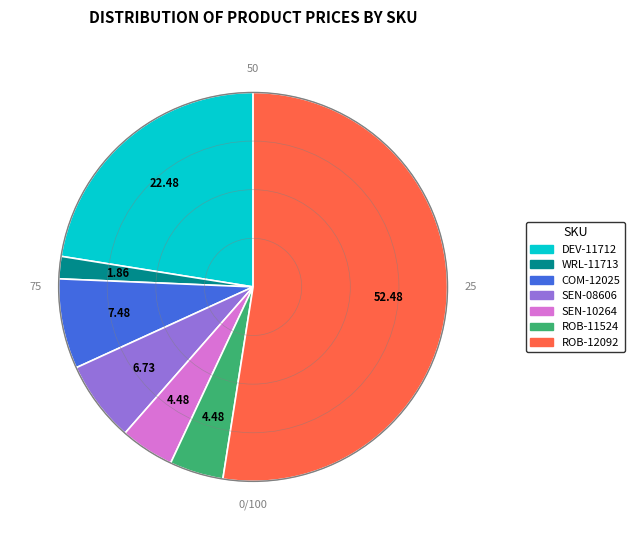

Combined, do ROB-12092 and SEN-10264 account for over 50%?

Yes